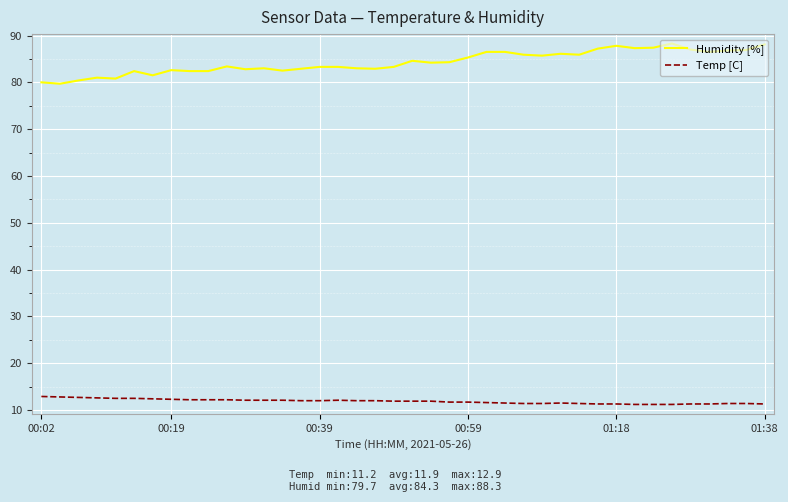

Which series has the widest spread of values?

Humidity [%]